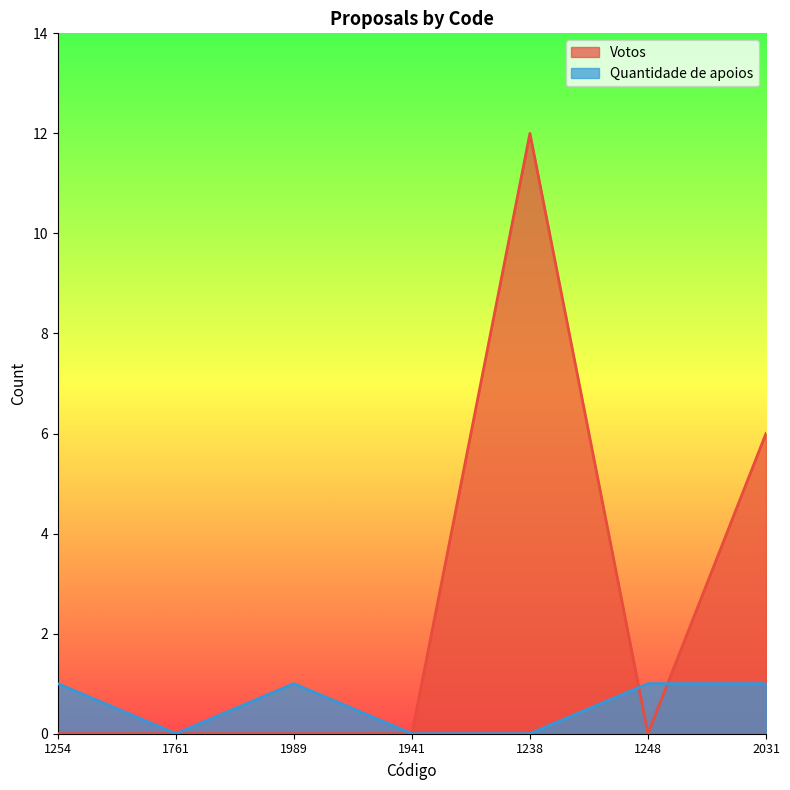

What is the difference between the maximum and minimum values in the Votos series?

12